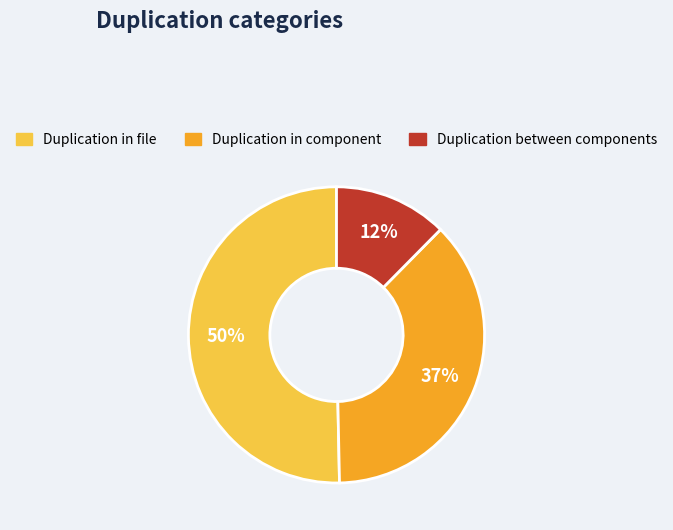

Does Duplication in file account for over 50% of the chart?

Yes